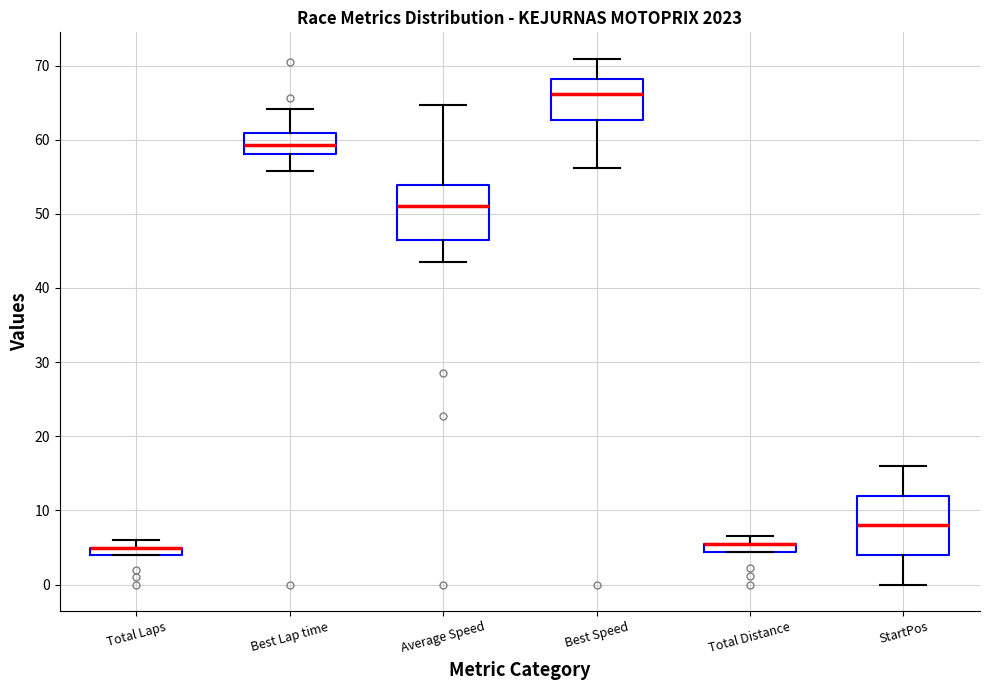

Where does the median line of the box for Average Speed sit on the y-axis? The values are not printed on the chart, so give them approximately, as read against the axis.

51